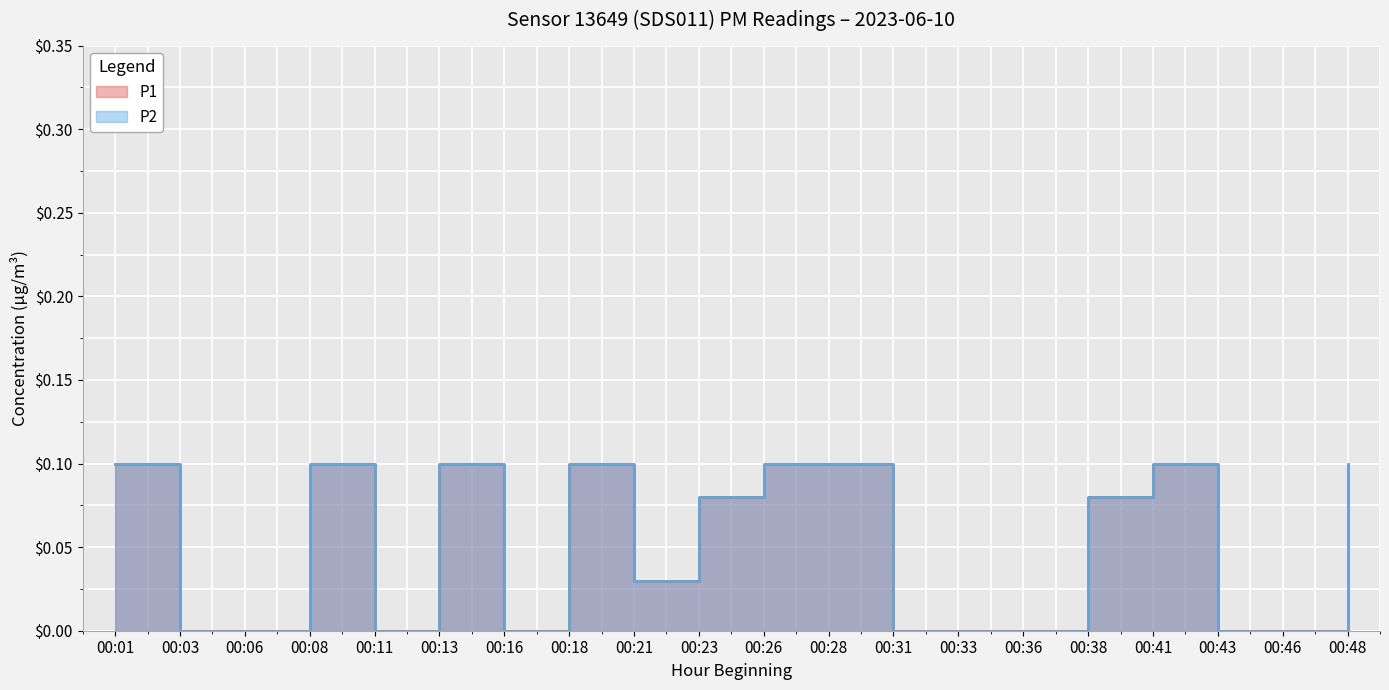

Reading right to left, list all the values displayed in this chart.

P1: 0.1	0.0	0.0	0.1	0.1	0.0	0.0	0.0	0.1	0.1	0.1	0.0	0.1	0.0	0.1	0.0	0.1	0.0	0.0	0.1
P2: 0.1	0.0	0.0	0.1	0.1	0.0	0.0	0.0	0.1	0.1	0.1	0.0	0.1	0.0	0.1	0.0	0.1	0.0	0.0	0.1